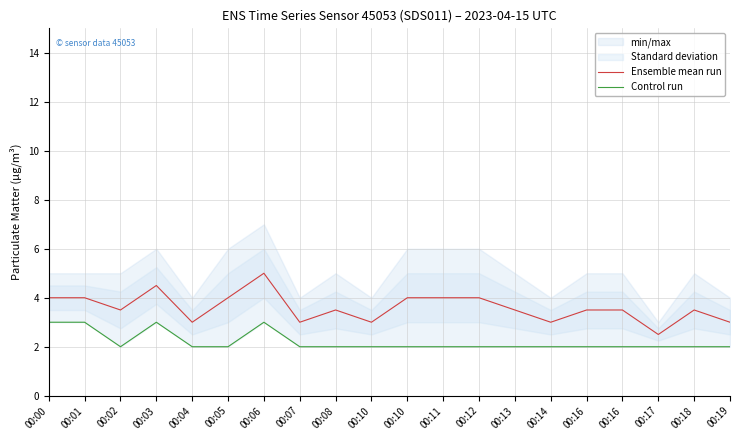

At which category is the sum across all series the highest?

00:06